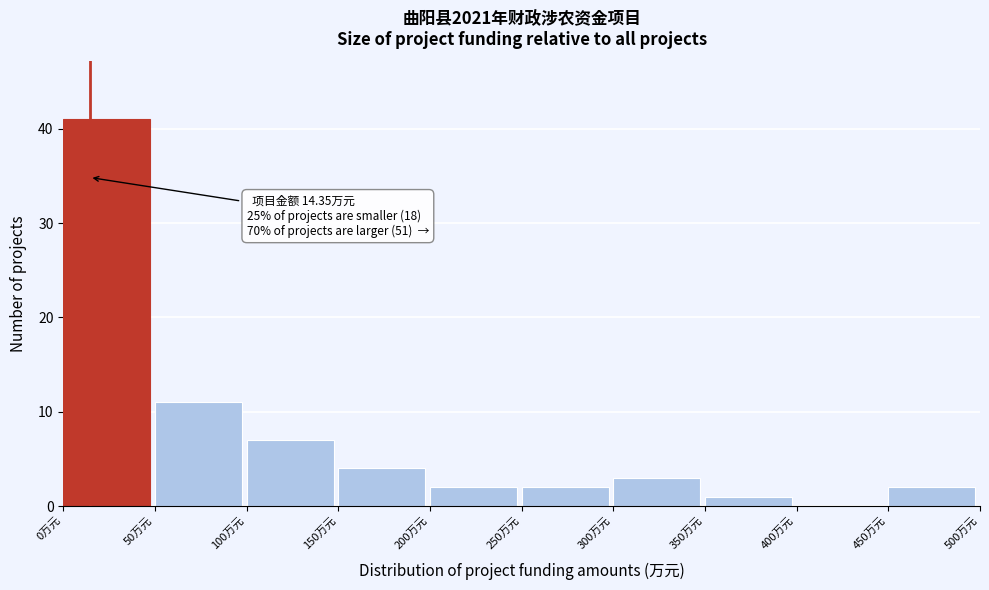

Which range on the x-axis has the tallest bar?

0 to 50